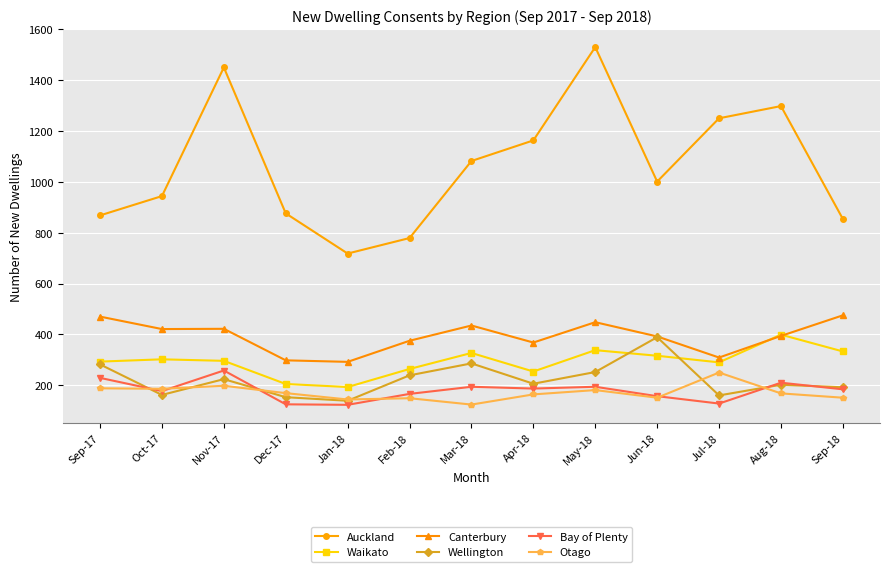

Which series changed the most between Nov-17 and Jan-18?

Auckland